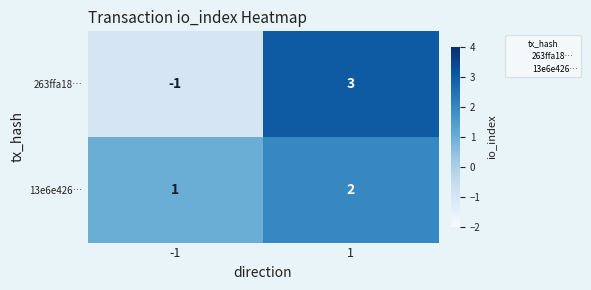

At 1, list the series in order from largest to smallest.

263ffa18…, 13e6e426…